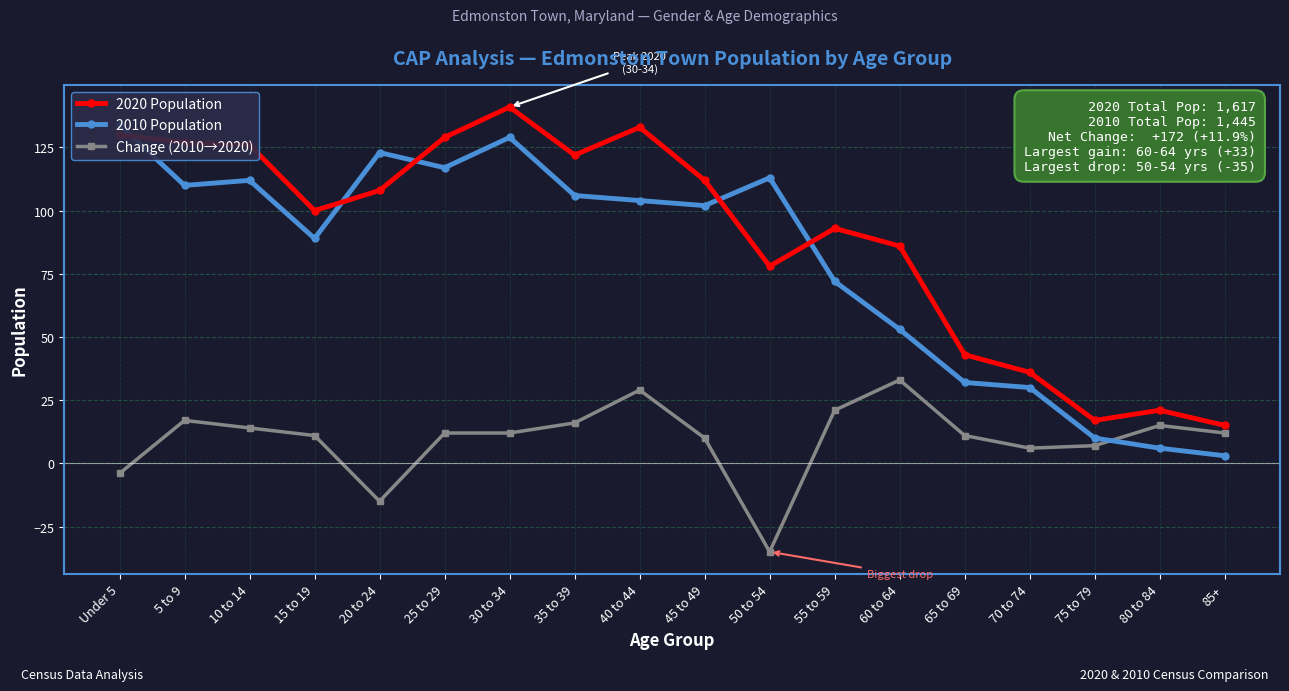

What is the sum of all Change (2010→2020) values?

172